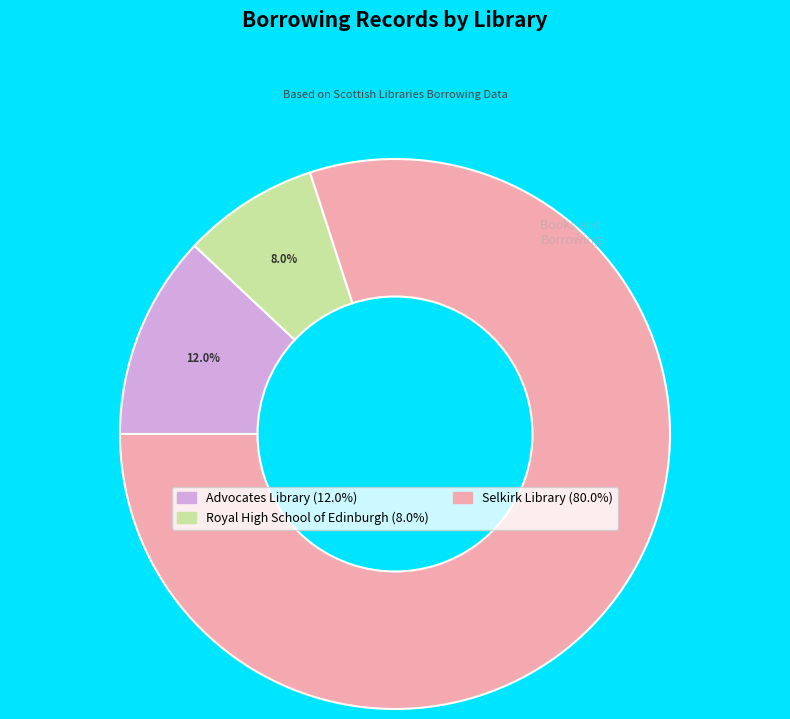

The Royal High School of Edinburgh slice represents 8% of the pie. True or false?

True